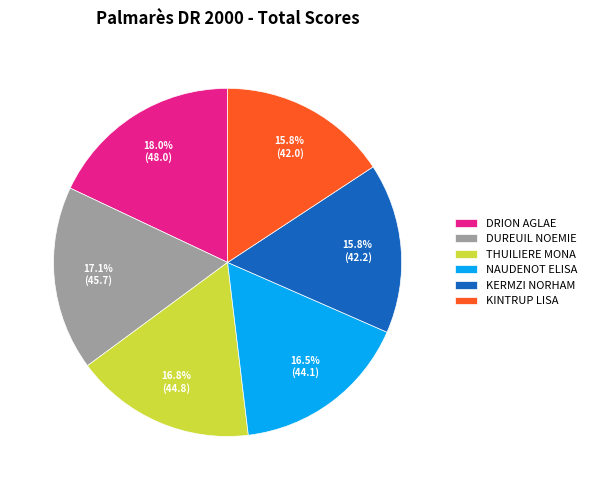

Which slice is the largest?

DRION AGLAE